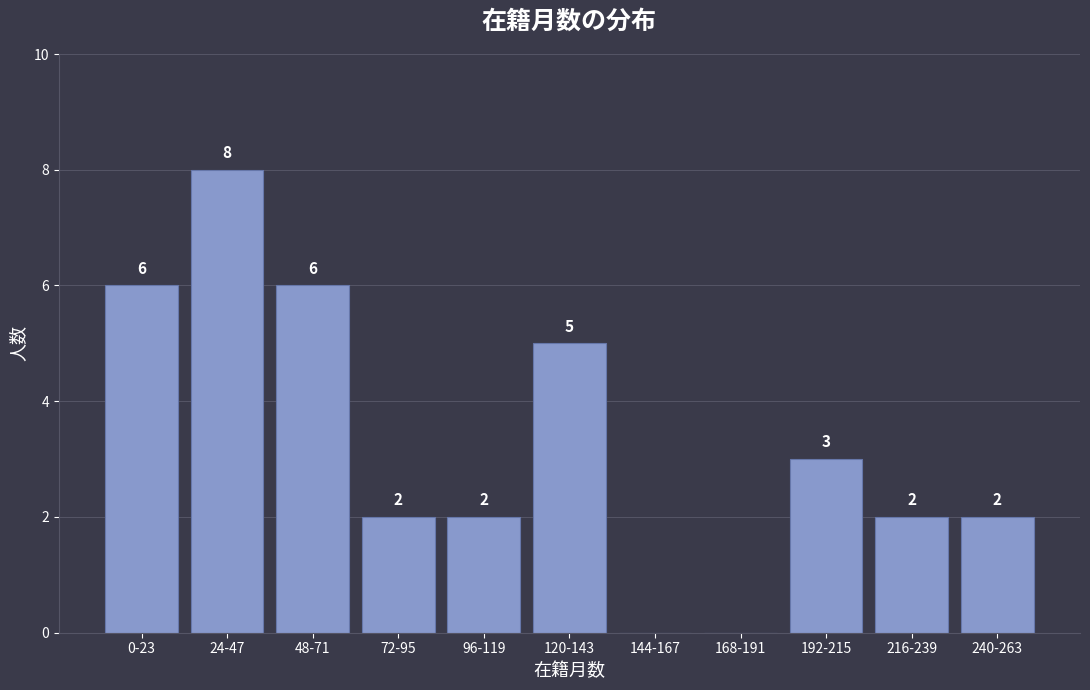

Reading left to right, what are all the values shown in this chart?

0-23=6	24-47=8	48-71=6	72-95=2	96-119=2	120-143=5	144-167=0	168-191=0	192-215=3	216-239=2	240-263=2